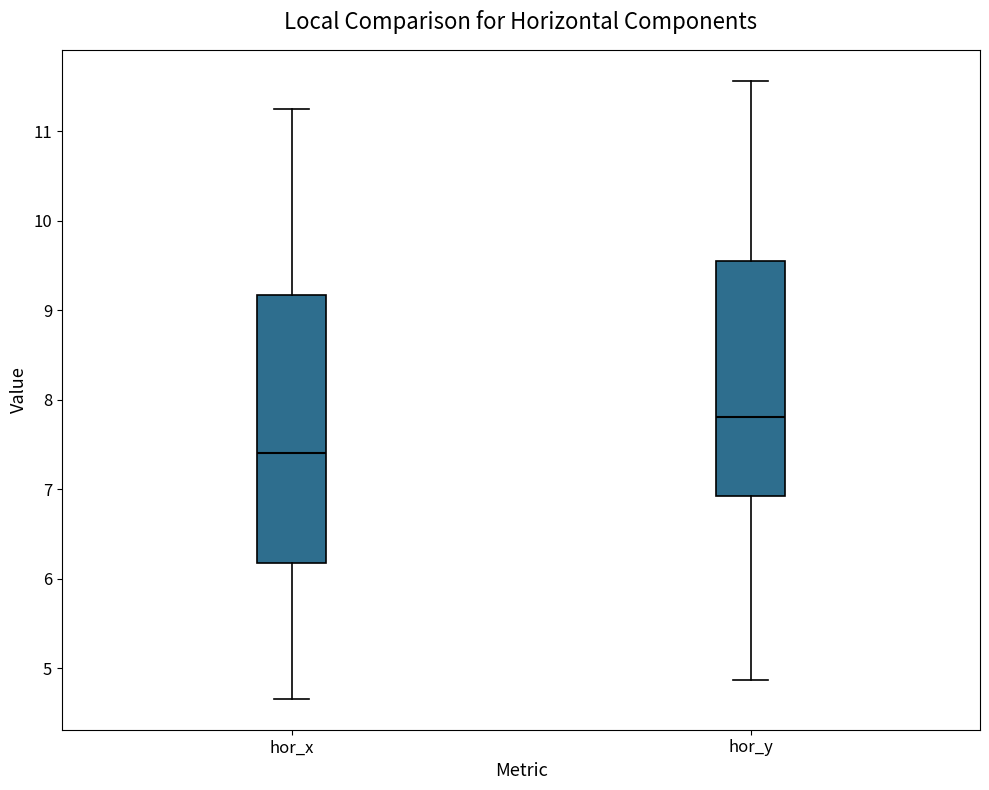

Reading left to right, read every box against the y-axis: the position of its median line, the range the box covers, and the ends of its whiskers. The values are not printed on the chart, so give them approximately, as read against the axis.

hor_x: median 7.4, box 6.2 to 9.2, whiskers 4.7 to 11.3
hor_y: median 7.8, box 6.9 to 9.6, whiskers 4.9 to 11.6